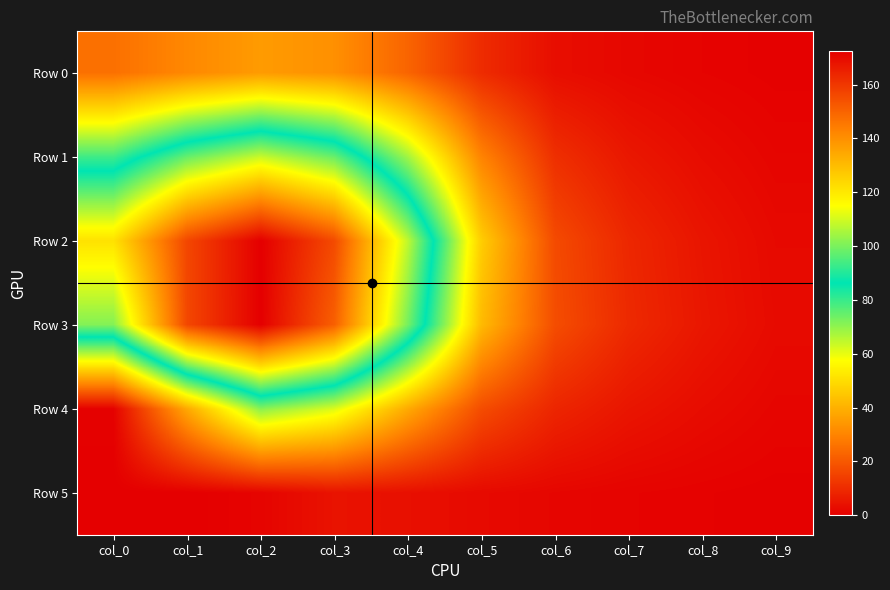

Which series changed the most between col_2 and col_4?

Row 3